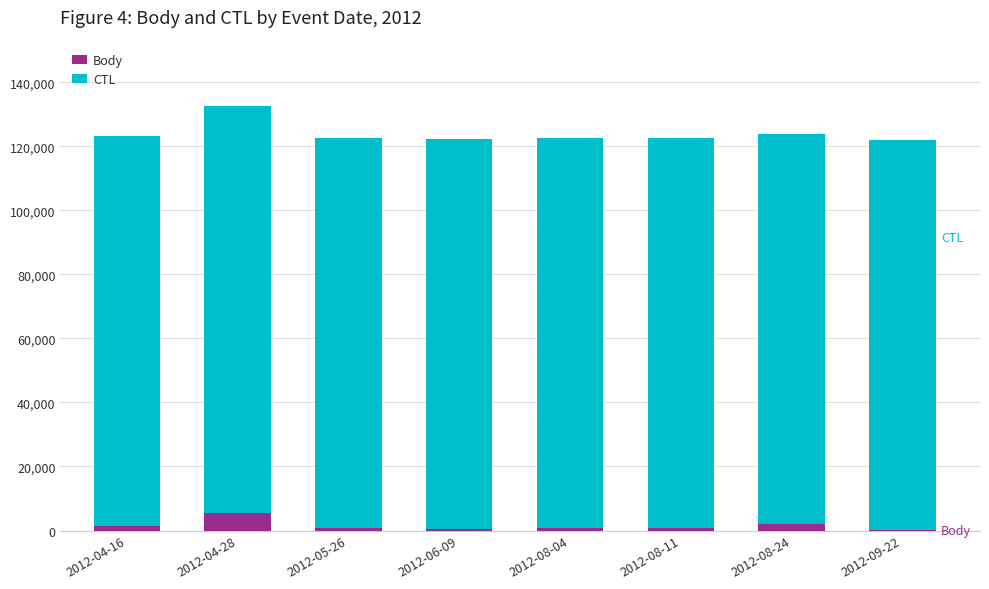

Are the bars grouped side by side (vs. stacked)?

No